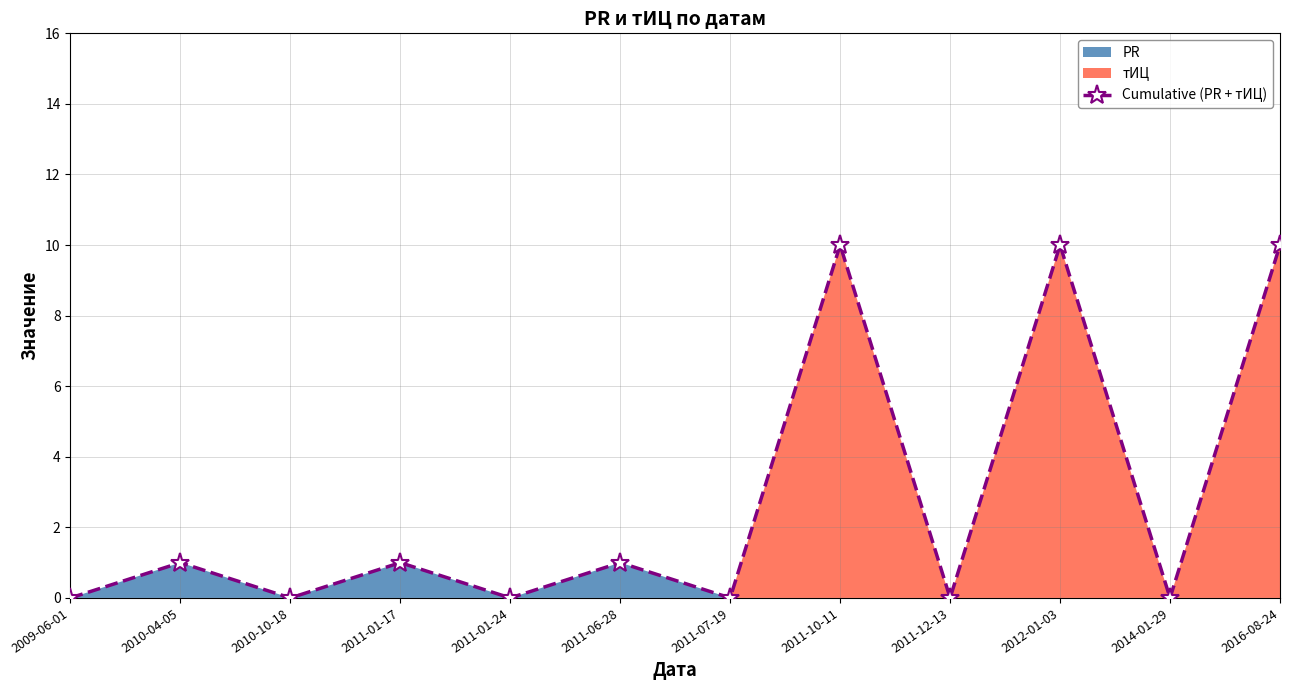

Between 2011-07-19 and 2014-01-29, which is larger?

2011-07-19